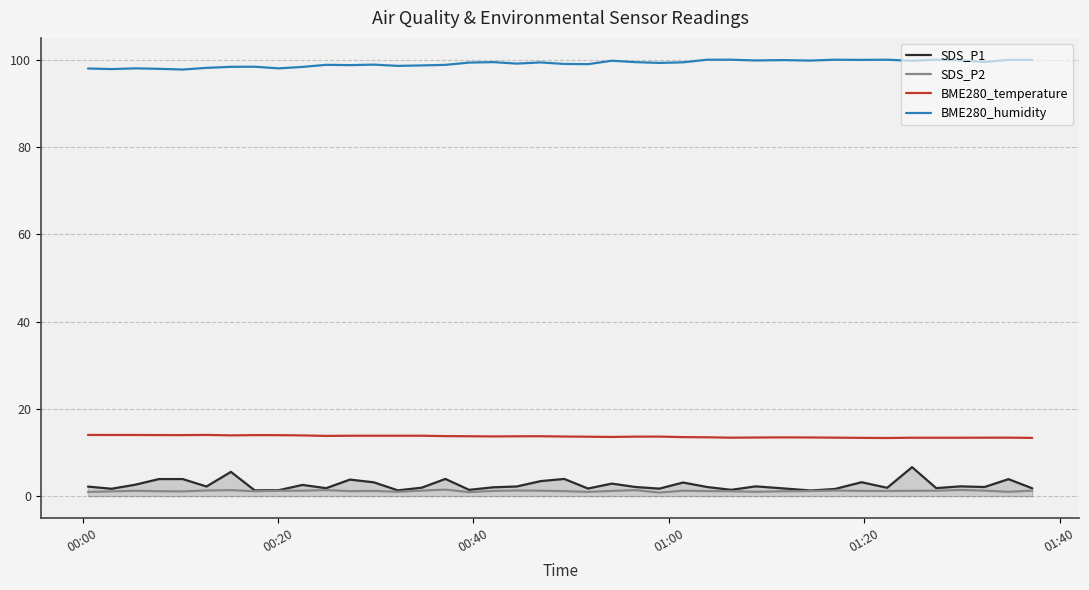

Rank the series by their maximum value, from highest to lowest.

BME280_humidity, BME280_temperature, SDS_P1, SDS_P2